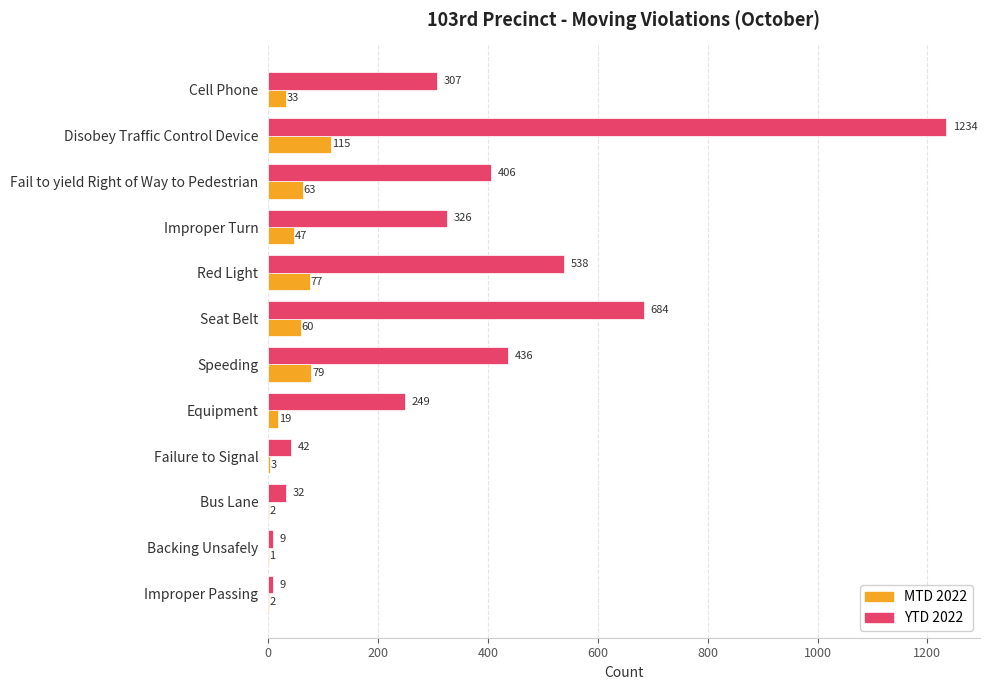

At which category is the sum across all series the highest?

Disobey Traffic Control Device